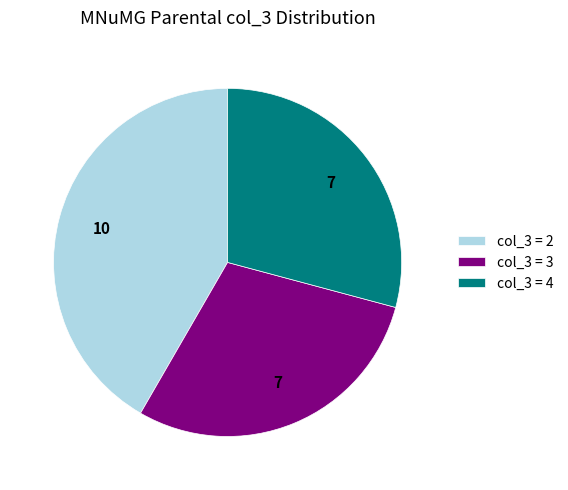

Between col_3 = 3 and col_3 = 2, which is larger?

col_3 = 2